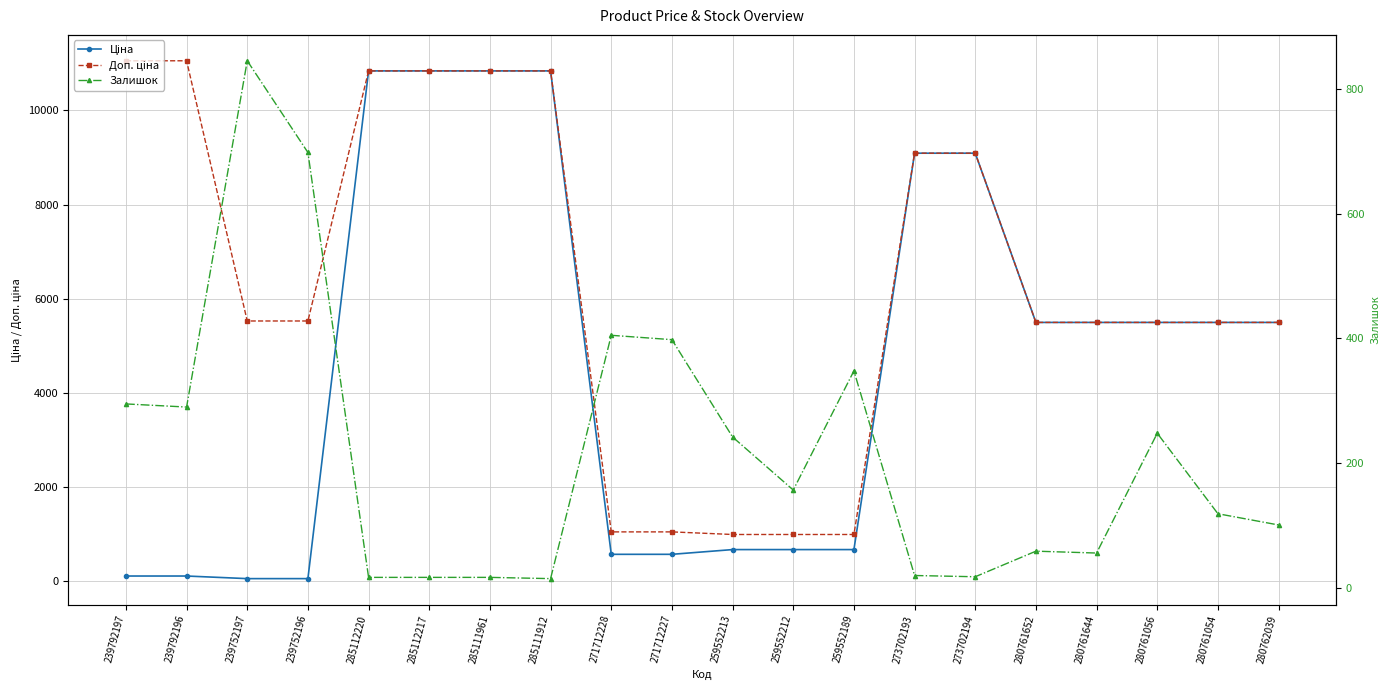

The Ціна series shows 5497.3 at 280761056. True or false?

True